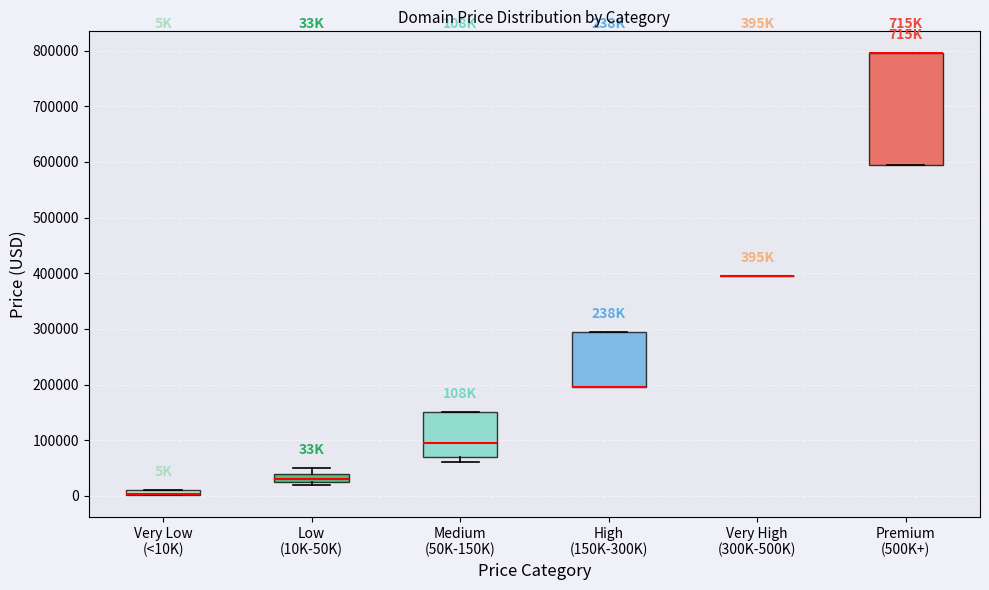

Comparing the boxes themselves (not the whiskers), which one is the tallest?

Premium (500K+)